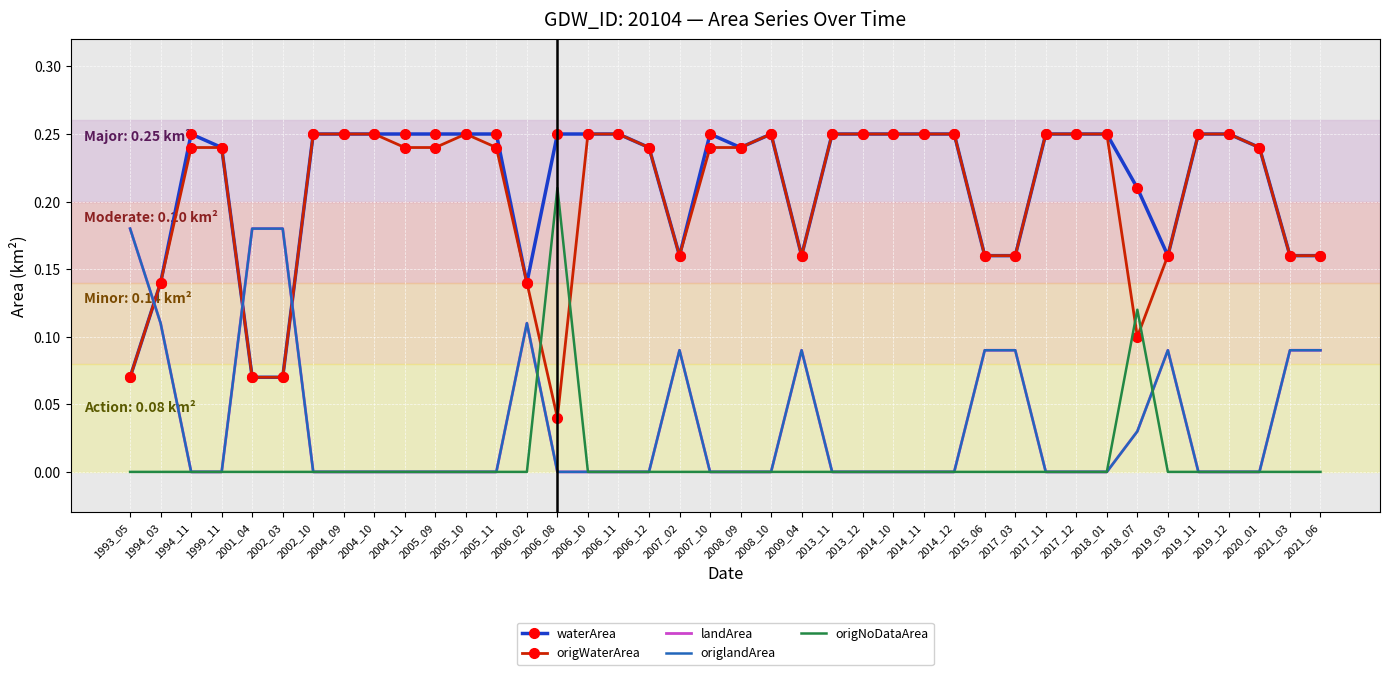

Reading right to left, extract all data points from this chart.

waterArea: 0.2	0.2	0.2	0.2	0.2	0.2	0.2	0.2	0.2	0.2	0.2	0.2	0.2	0.2	0.2	0.2	0.2	0.2	0.2	0.2	0.2	0.2	0.2	0.2	0.2	0.2	0.1	0.2	0.2	0.2	0.2	0.2	0.2	0.2	0.1	0.1	0.2	0.2	0.1	0.1
origWaterArea: 0.2	0.2	0.2	0.2	0.2	0.2	0.1	0.2	0.2	0.2	0.2	0.2	0.2	0.2	0.2	0.2	0.2	0.2	0.2	0.2	0.2	0.2	0.2	0.2	0.2	0.0	0.1	0.2	0.2	0.2	0.2	0.2	0.2	0.2	0.1	0.1	0.2	0.2	0.1	0.1
landArea: 0.1	0.1	0.0	0.0	0.0	0.1	0.0	0.0	0.0	0.0	0.1	0.1	0.0	0.0	0.0	0.0	0.0	0.1	0.0	0.0	0.0	0.1	0.0	0.0	0.0	0.0	0.1	0.0	0.0	0.0	0.0	0.0	0.0	0.0	0.2	0.2	0.0	0.0	0.1	0.2
origlandArea: 0.1	0.1	0.0	0.0	0.0	0.1	0.0	0.0	0.0	0.0	0.1	0.1	0.0	0.0	0.0	0.0	0.0	0.1	0.0	0.0	0.0	0.1	0.0	0.0	0.0	0.0	0.1	0.0	0.0	0.0	0.0	0.0	0.0	0.0	0.2	0.2	0.0	0.0	0.1	0.2
origNoDataArea: 0.0	0.0	0.0	0.0	0.0	0.0	0.1	0.0	0.0	0.0	0.0	0.0	0.0	0.0	0.0	0.0	0.0	0.0	0.0	0.0	0.0	0.0	0.0	0.0	0.0	0.2	0.0	0.0	0.0	0.0	0.0	0.0	0.0	0.0	0.0	0.0	0.0	0.0	0.0	0.0